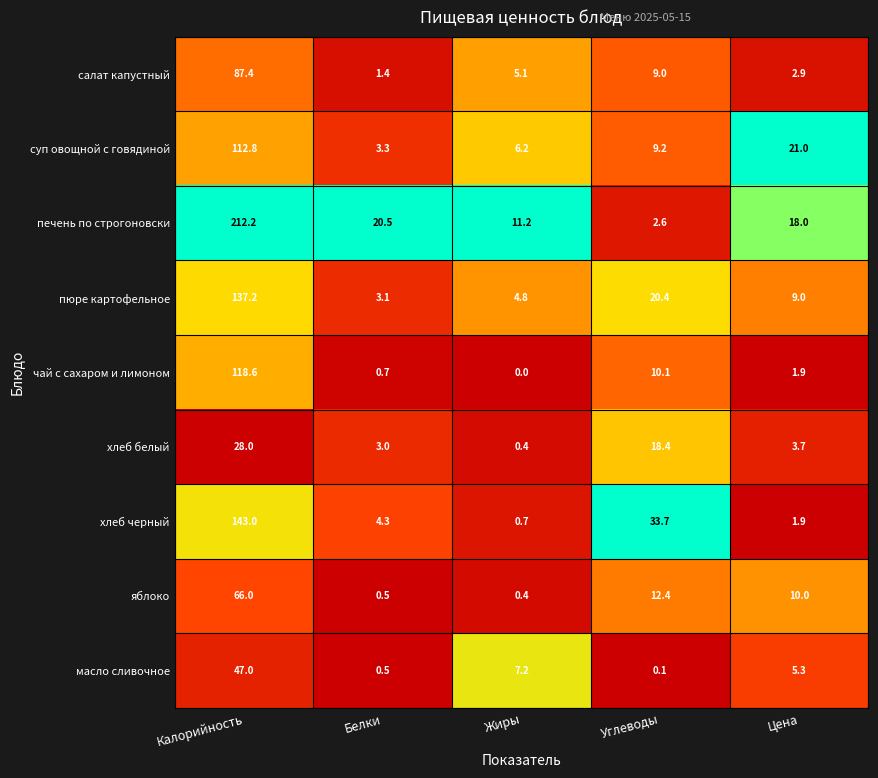

True or false: пюре картофельное has a value of 137.2 at Калорийность.

True